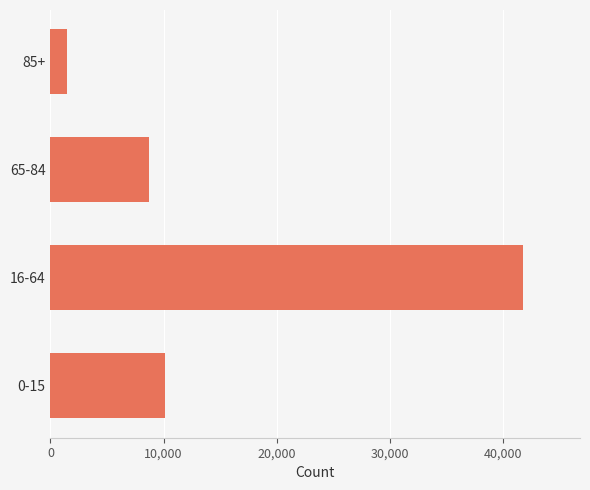

Is it true that the value at 16-64 is 41787?

True